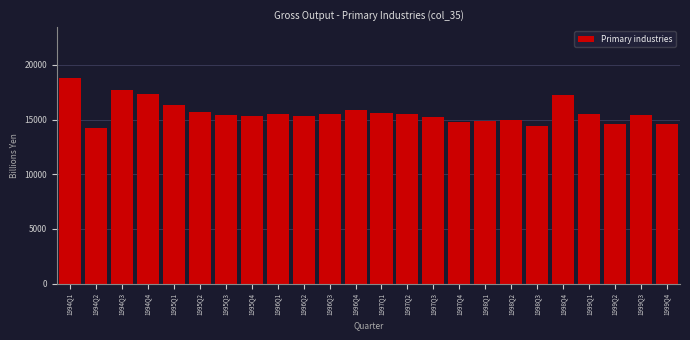

What is the difference between the maximum and minimum values?

4523.6